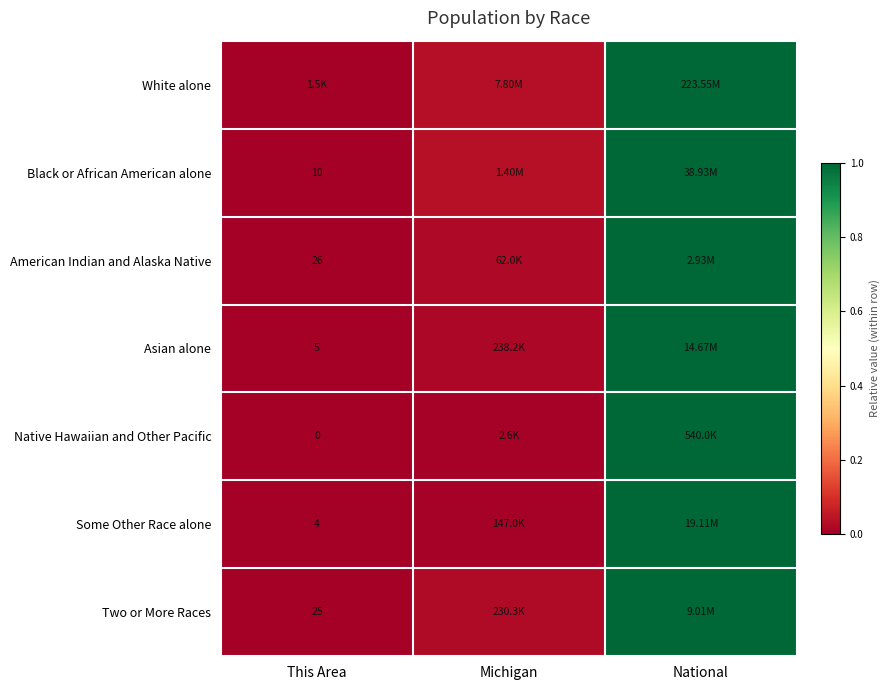

Is the value of Some Other Race alone at This Area greater than the value of Two or More Races at This Area?

No